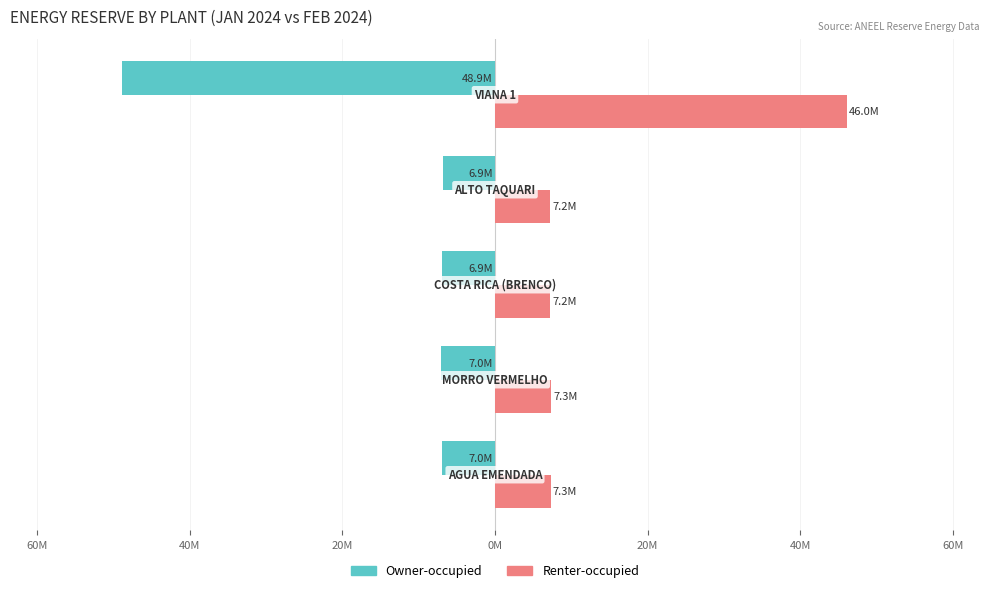

What are all the series names shown in the legend?

Owner-occupied, Renter-occupied